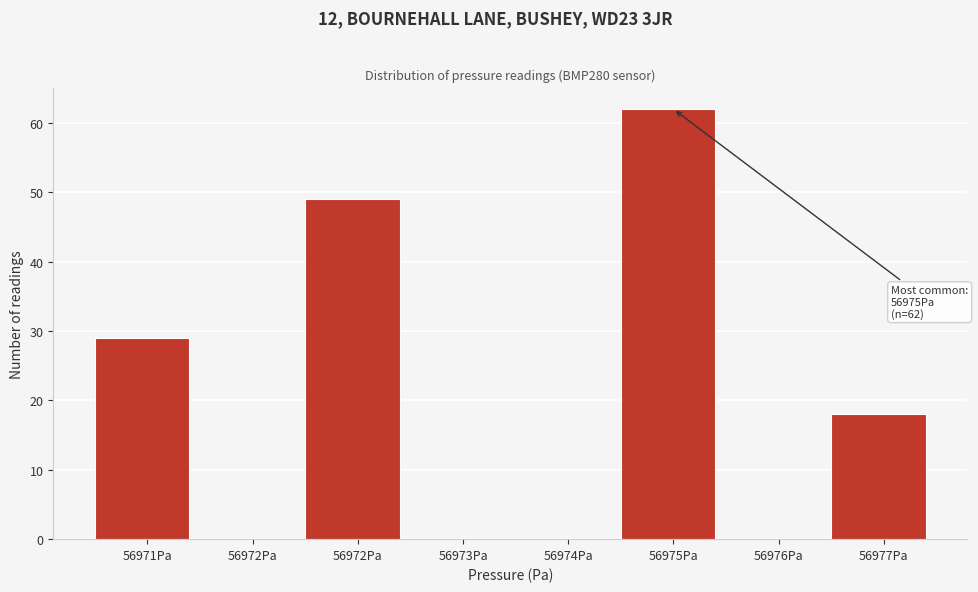

Are the bars horizontal?

No